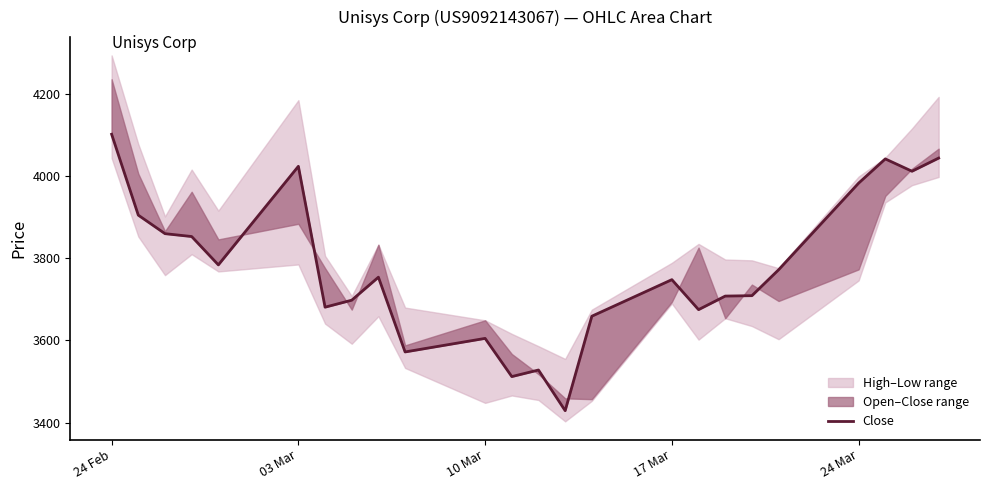

Where does the data first go above 3754?

24 Feb